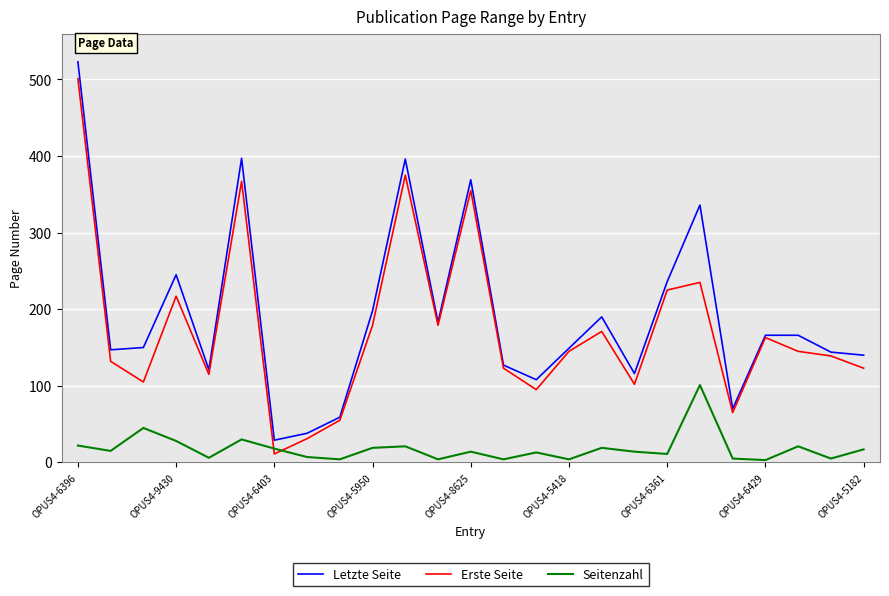

How many intersections are there between Erste Seite and Seitenzahl?

2